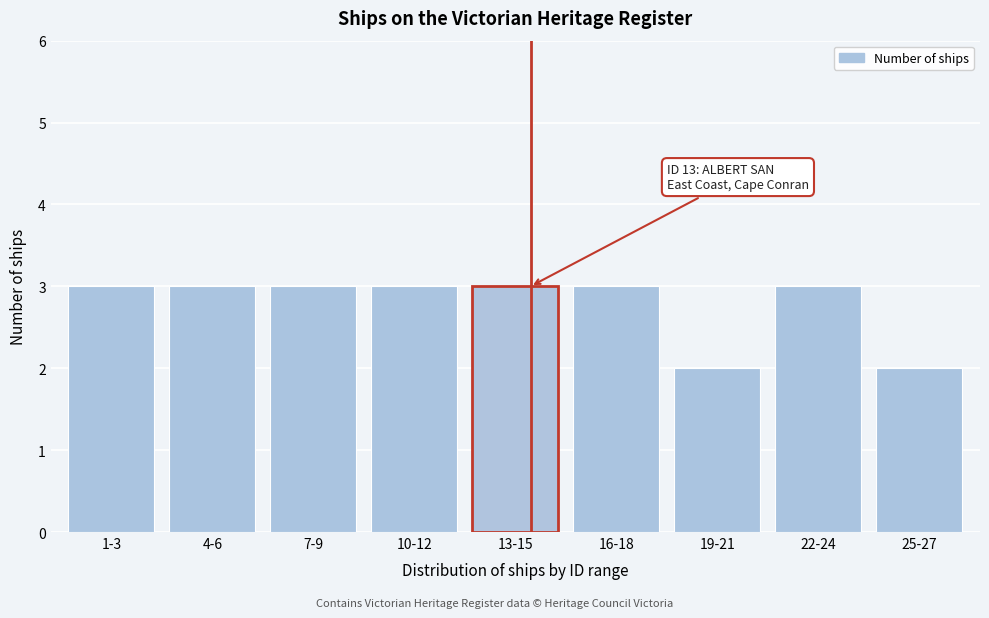

Reading right to left, what are all the values shown in this chart?

25-27=2	22-24=3	19-21=2	16-18=3	13-15=3	10-12=3	7-9=3	4-6=3	1-3=3